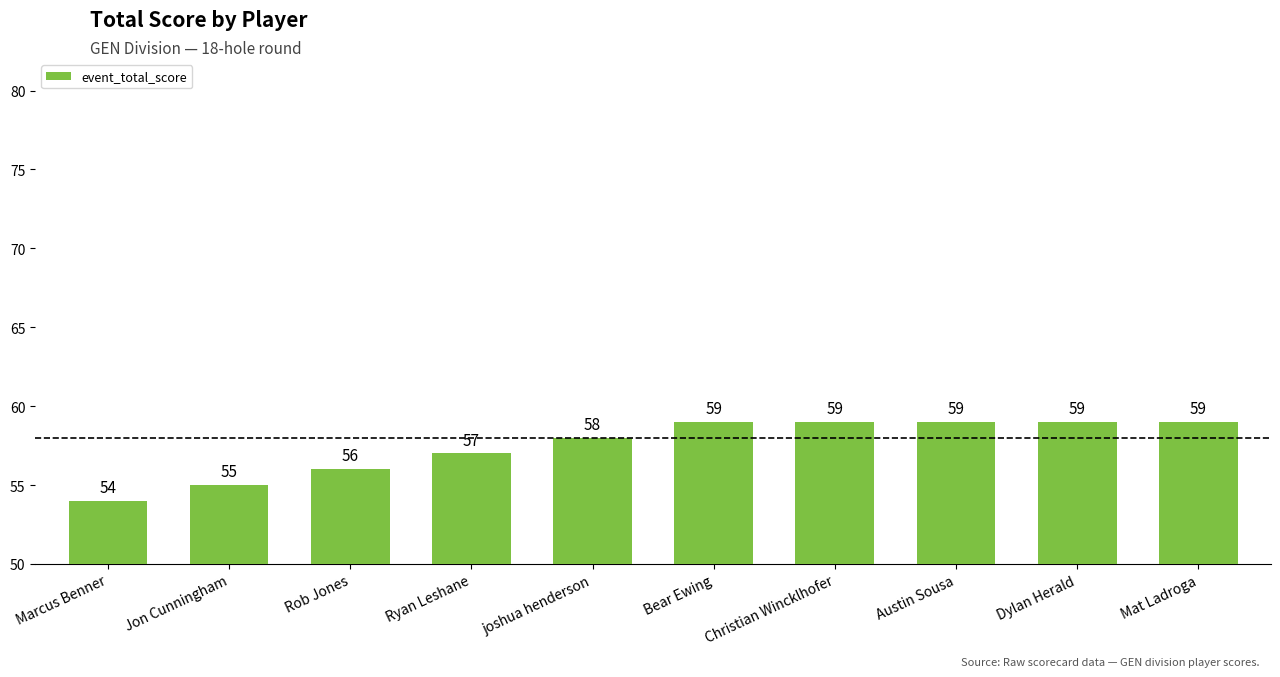

Reading left to right, extract all data points from this chart.

54	55	56	57	58	59	59	59	59	59